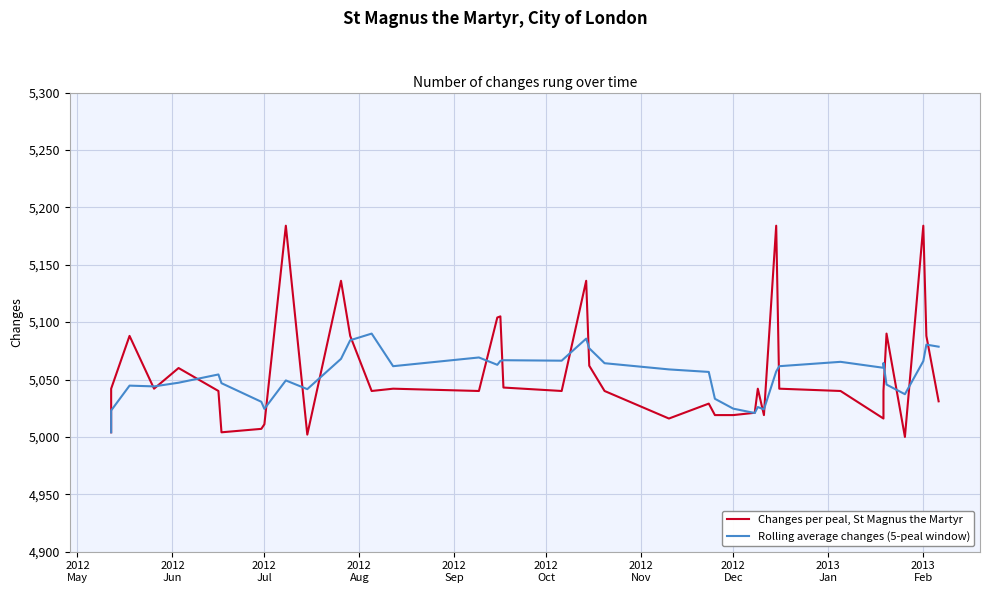

Which series has the largest total across all categories?

Changes per peal, St Magnus the Martyr